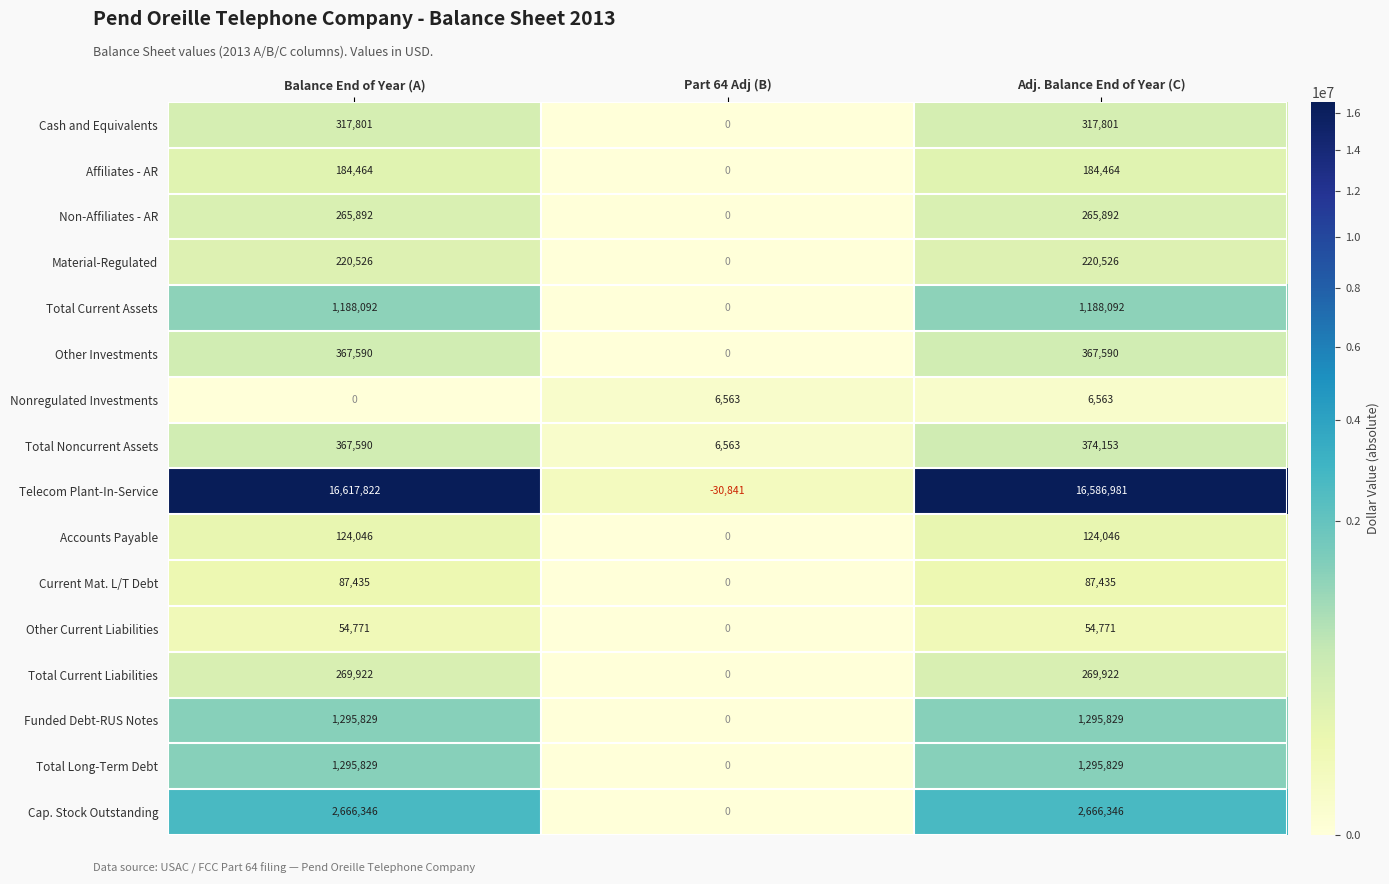

Is it true that Cash and Equivalents equals -194361 at Part 64 Adj (B)?

False